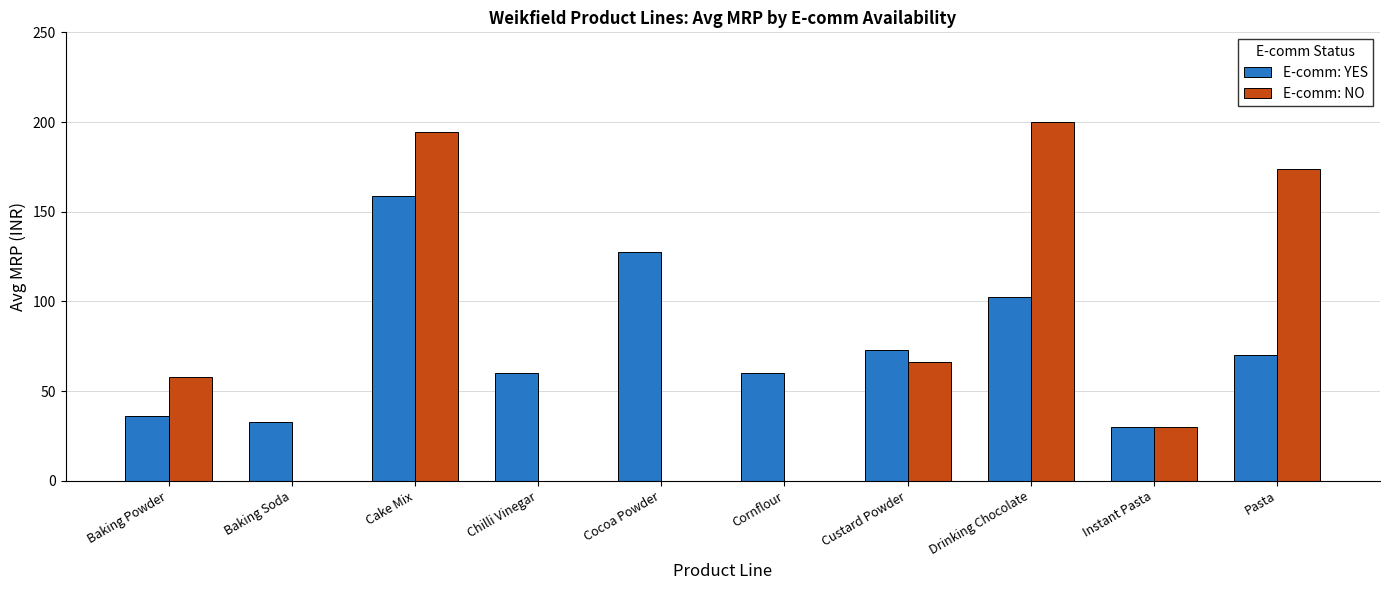

The value of E-comm: YES at Chilli Vinegar is 81.2. True or false?

False